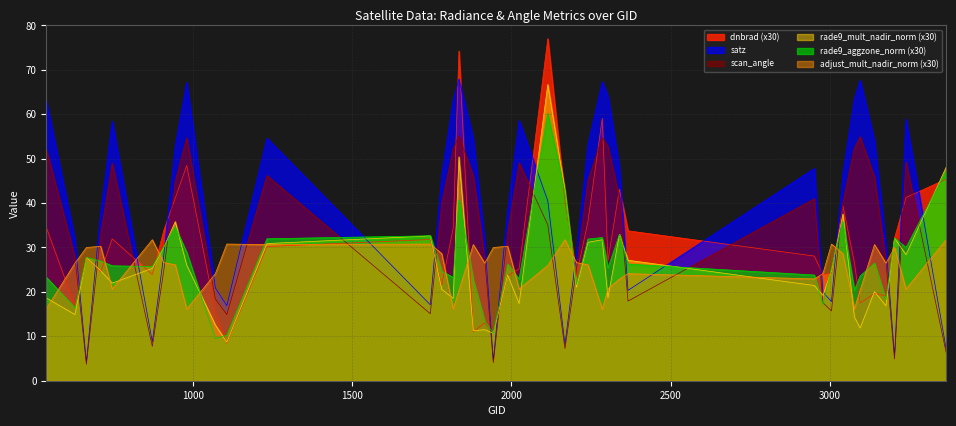

Reading left to right, transcribe all the data shown in this chart.

dnbrad: 539=34.5	629=16.9	665=27.7	710=24.5	746=31.9	872=23.9	908=33.8	944=41.1	980=48.5	1070=15.6	1106=8.5	1232=30.2	1745=31.8	1781=21.6	1817=34.4	1835=74.2	1880=11.0	1916=13.0	1943=10.7	1988=23.6	2024=25.2	2114=77.0	2168=40.5	2204=23.7	2240=35.8	2285=59.1	2303=27.1	2339=43.1	2366=33.8	2951=28.1	2978=23.9	3005=24.2	3041=39.4	3077=26.5	3095=17.5	3140=19.6	3176=19.1	3203=32.1	3239=41.3	3365=45.4
satz: 539=63.1	629=31.8	665=4.2	710=37.9	746=58.5	872=8.8	908=28.3	944=52.9	980=67.2	1070=20.9	1106=16.9	1232=54.6	1745=17.1	1781=46.3	1817=63.3	1835=67.9	1880=54.5	1916=31.5	1943=4.6	1988=38.3	2024=58.6	2114=40.5	2168=8.2	2204=28.7	2240=53.1	2285=67.3	2303=64.0	2339=48.0	2366=20.3	2951=47.8	2978=19.9	3005=17.8	3041=46.8	3077=63.5	3095=67.6	3140=54.0	3176=30.7	3203=5.5	3239=59.0	3365=7.2
scan_angle: 539=52.2	629=27.8	665=3.7	710=33.0	746=49.0	872=7.7	908=24.8	944=44.9	980=54.7	1070=18.4	1106=14.9	1232=46.2	1745=15.1	1781=39.8	1817=52.2	1835=55.1	1880=46.1	1916=27.5	1943=4.1	1988=33.3	2024=49.1	2114=35.1	2168=7.2	2204=25.1	2240=45.1	2285=54.8	2303=52.7	2339=41.2	2366=17.9	2951=41.0	2978=17.6	3005=15.7	3041=40.2	3077=52.4	3095=55.0	3140=45.8	3176=26.9	3203=4.9	3239=49.3	3365=6.4
rade9_mult_nadir_norm: 539=18.7	629=14.9	665=27.7	710=24.7	746=22.0	872=25.3	908=30.0	944=35.8	980=26.0	1070=12.5	1106=8.7	1232=30.9	1745=32.6	1781=20.6	1817=18.6	1835=50.4	1880=11.3	1916=11.5	1943=10.7	1988=23.8	2024=17.4	2114=66.7	2168=42.9	2204=21.1	2240=31.2	2285=31.7	2303=18.7	2339=32.9	2366=27.1	2951=21.4	2978=19.2	3005=24.8	3041=37.6	3077=14.3	3095=11.9	3140=20.1	3176=16.9	3203=32.1	3239=28.4	3365=48.1
rade9_aggzone_norm: 539=23.3	629=16.4	665=27.7	710=26.9	746=25.9	872=25.7	908=30.1	944=34.6	980=28.9	1070=9.5	1106=10.3	1232=32.0	1745=32.6	1781=24.7	1817=23.2	1835=40.7	1880=22.7	1916=13.3	1943=10.7	1988=26.3	2024=22.9	2114=60.2	2168=42.3	2204=21.6	2240=31.9	2285=32.2	2303=25.4	2339=32.9	2366=26.3	2951=23.8	2978=17.2	3005=25.3	3041=35.9	3077=20.4	3095=23.6	3140=26.5	3176=18.2	3203=32.1	3239=30.0	3365=47.2
adjust_mult_nadir_norm: 539=16.2	629=26.5	665=30.0	710=30.3	746=20.6	872=31.8	908=26.6	944=26.1	980=16.1	1070=24.1	1106=30.8	1232=30.7	1745=30.8	1781=28.6	1817=16.2	1835=20.4	1880=30.7	1916=26.5	1943=30.0	1988=30.3	2024=20.6	2114=26.0	2168=31.8	2204=26.6	2240=26.1	2285=16.1	2303=20.7	2339=22.9	2366=24.1	2951=22.9	2978=24.1	3005=30.8	3041=28.6	3077=16.2	3095=20.4	3140=30.7	3176=26.5	3203=30.0	3239=20.6	3365=31.8